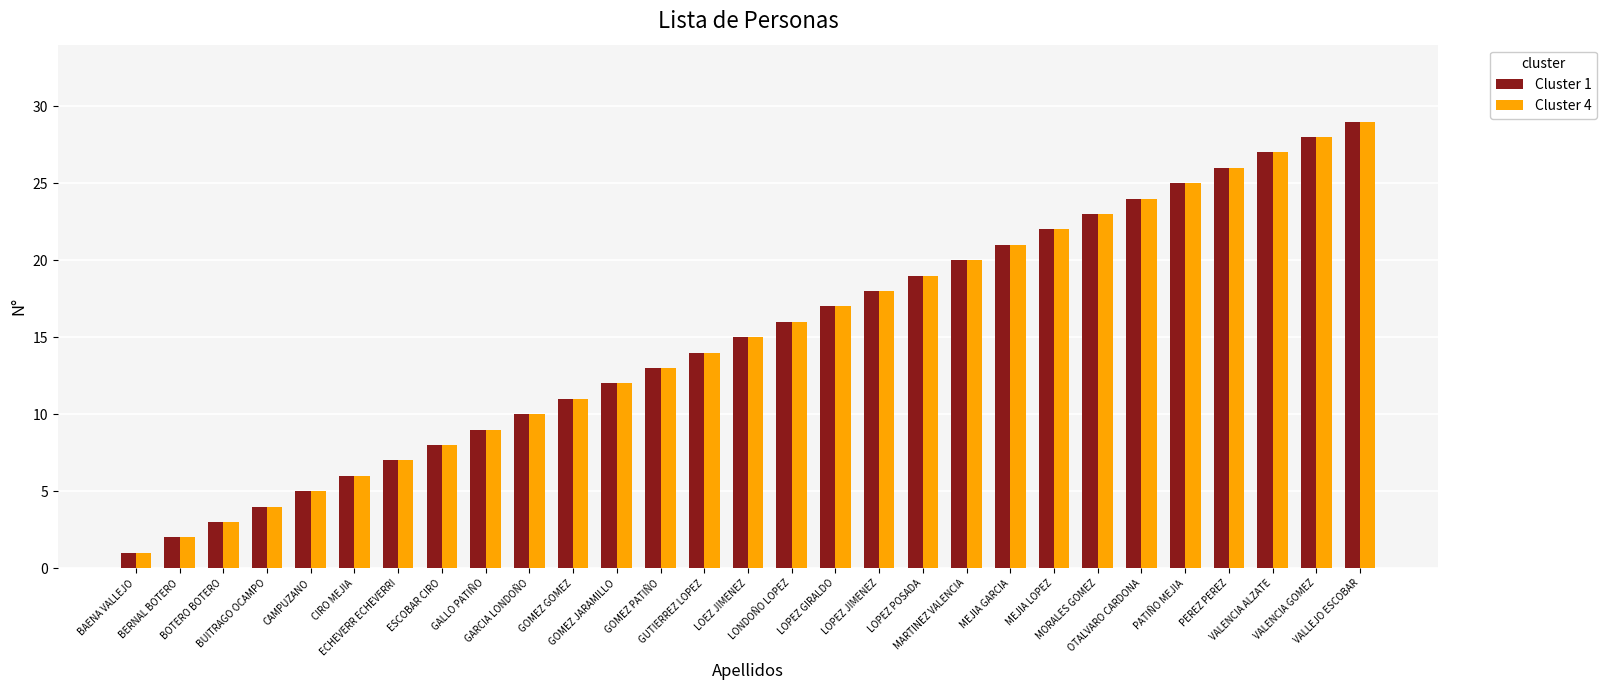

What is the sum of the Cluster 4 values at VALENCIA ALZATE and PEREZ PEREZ?

53